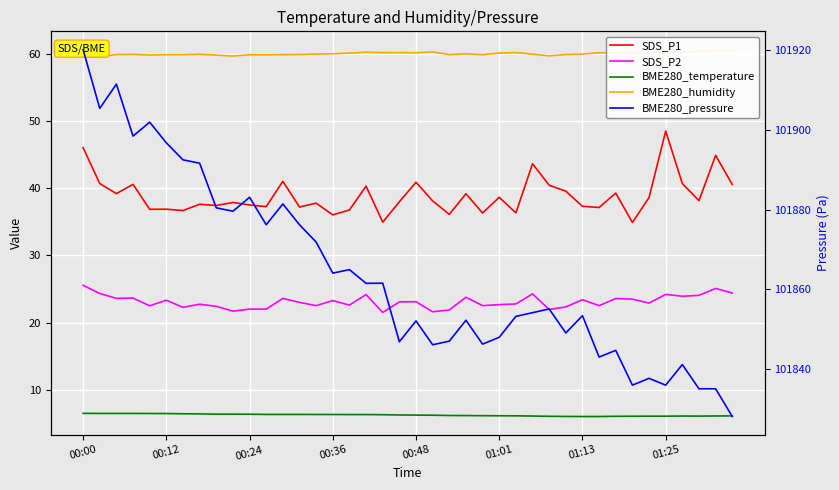

List the series in order of their peak value, highest first.

BME280_pressure, BME280_humidity, SDS_P1, SDS_P2, BME280_temperature